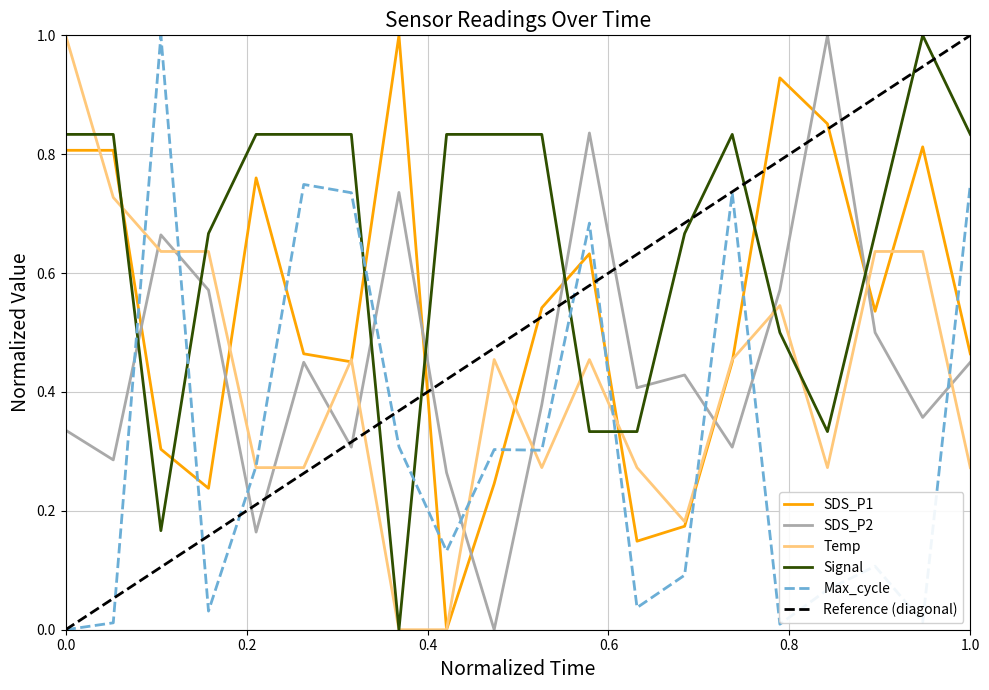

Which series ends up on top after the final intersection of SDS_P1 and Signal?

Signal